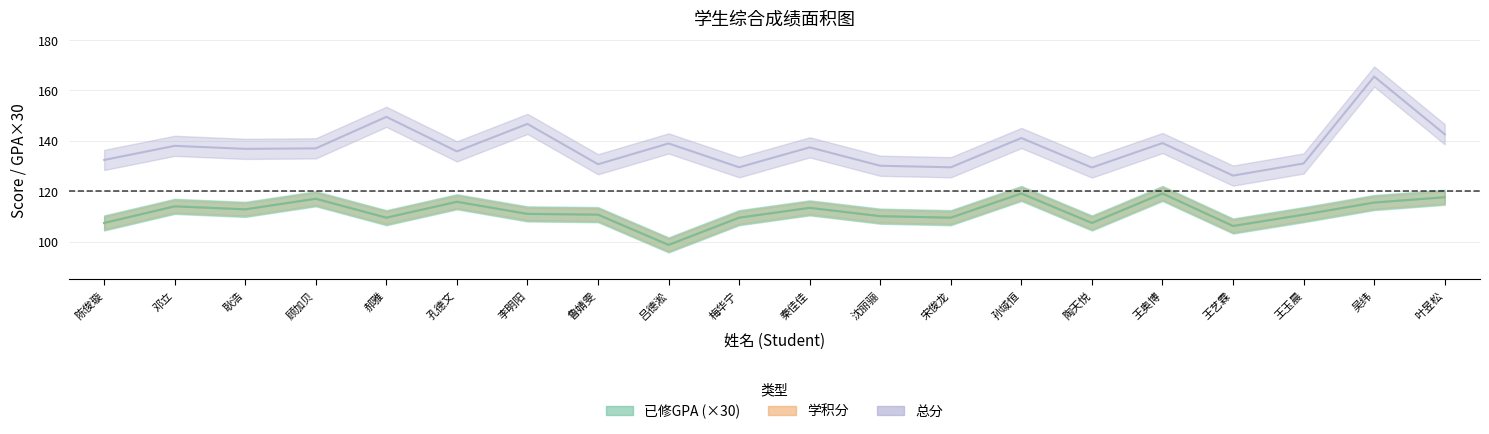

List the labels in order of 学积分 value, largest first.

孙域恒, 王奥博, 叶昱松, 顾加贝, 孔德文, 吴纬, 邓立, 秦佳佳, 耿浩, 李明阳, 鲁婧雯, 王玉晨, 沈丽骊, 郝雅, 梅华宁, 宋俊龙, 陈俊璇, 陶天悦, 王艺霖, 吕德淞